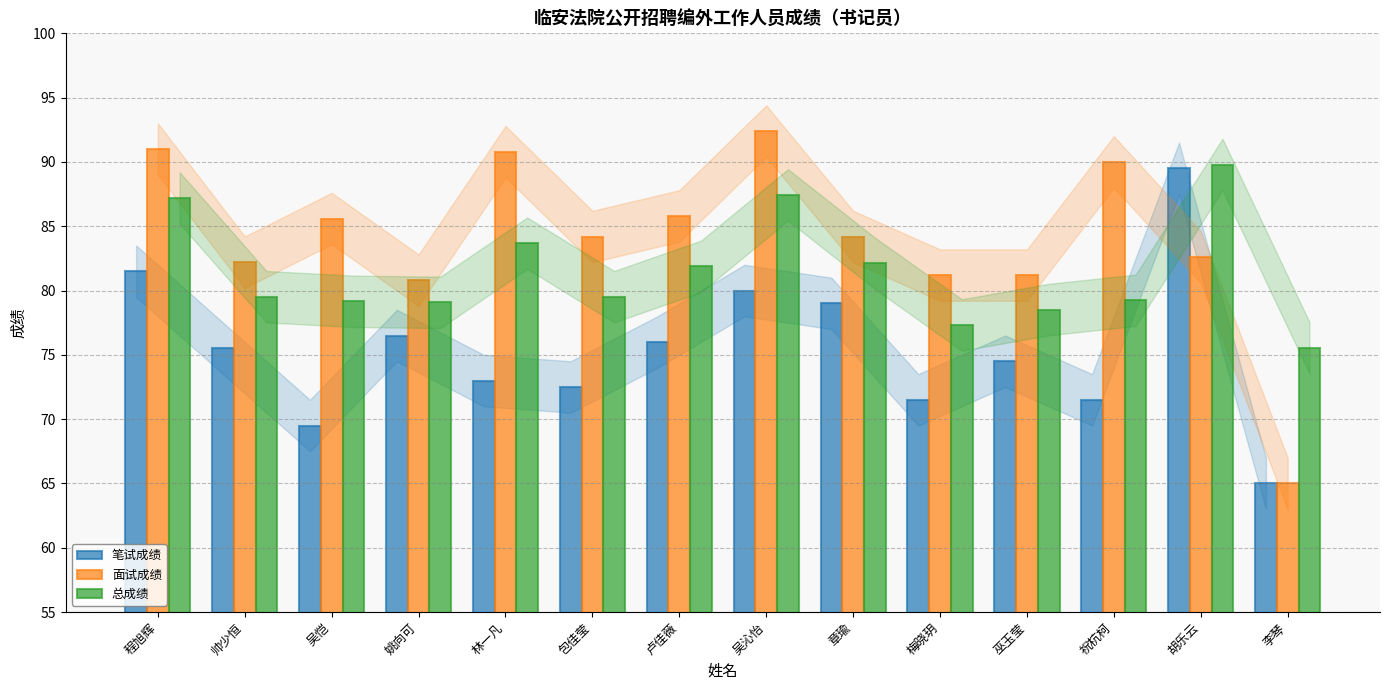

Which category has the highest value across all series?

吴沁怡